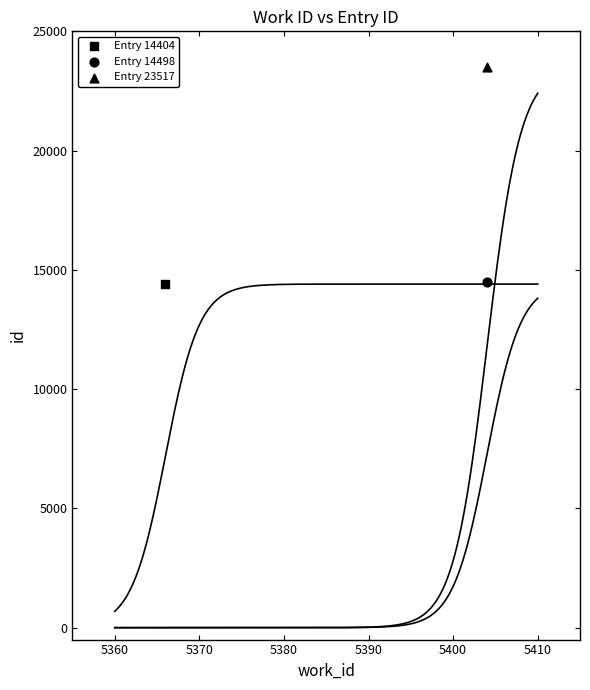

Which series has the largest Y range (max minus min)?

Entry 23517